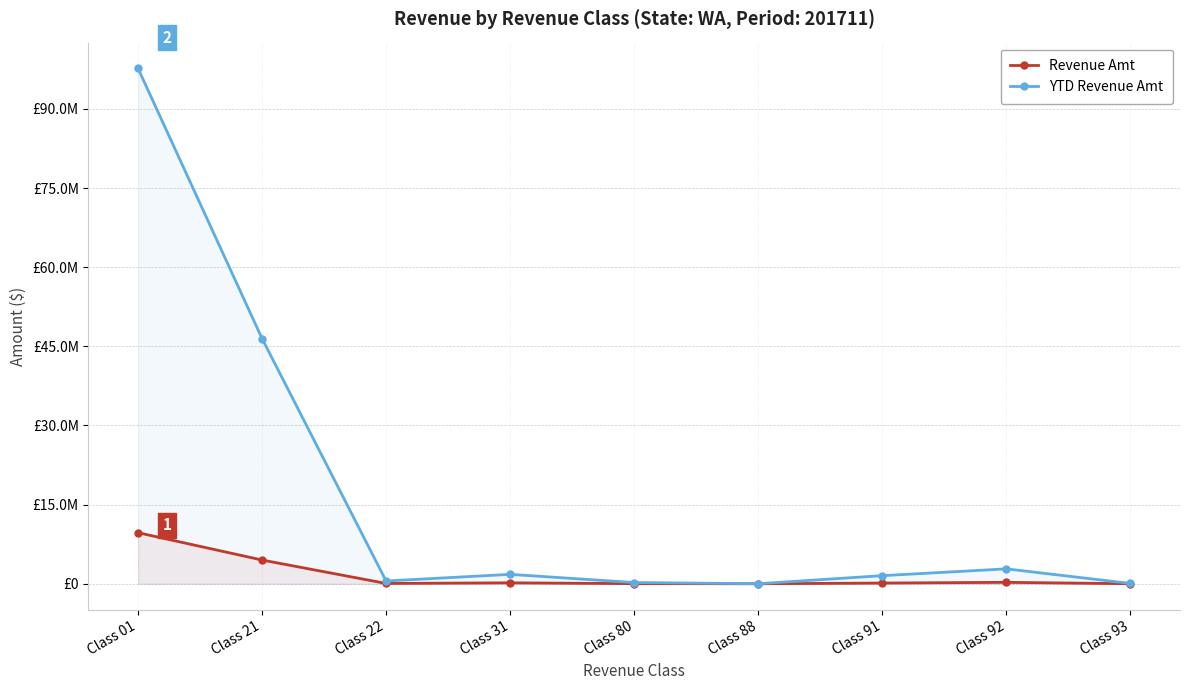

At which label does Revenue Amt first exceed 135621?

Class 01